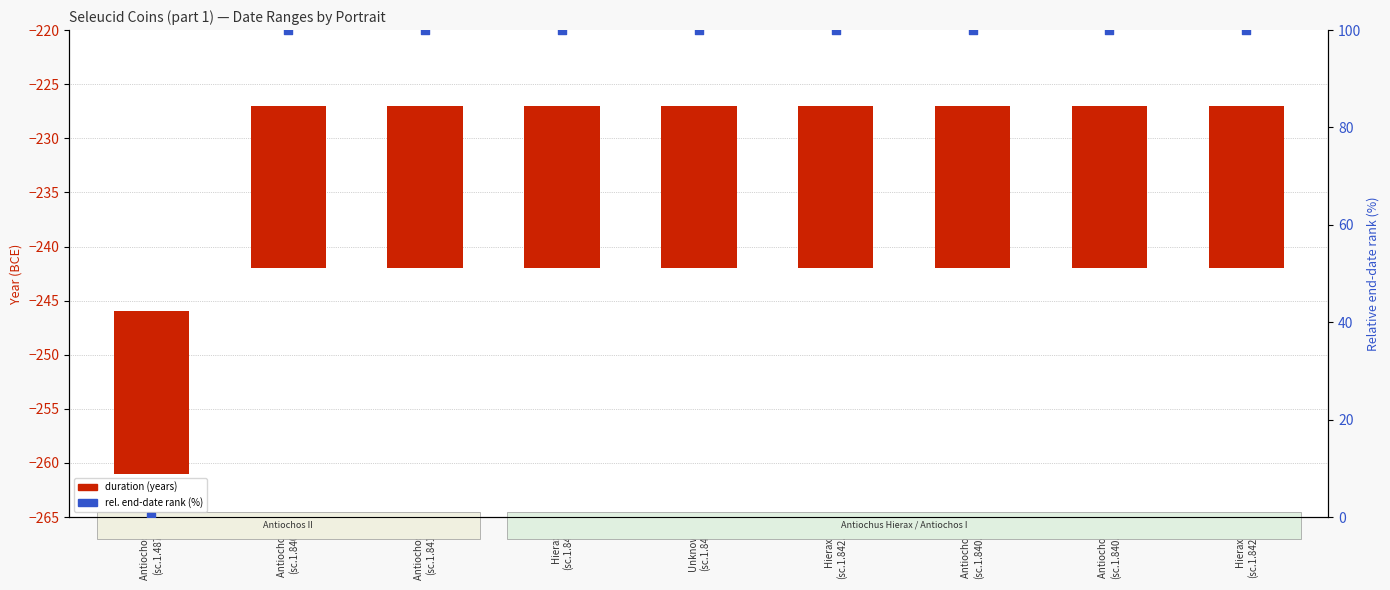

Which series has the largest Y range (max minus min)?

rel. end-date rank (%)